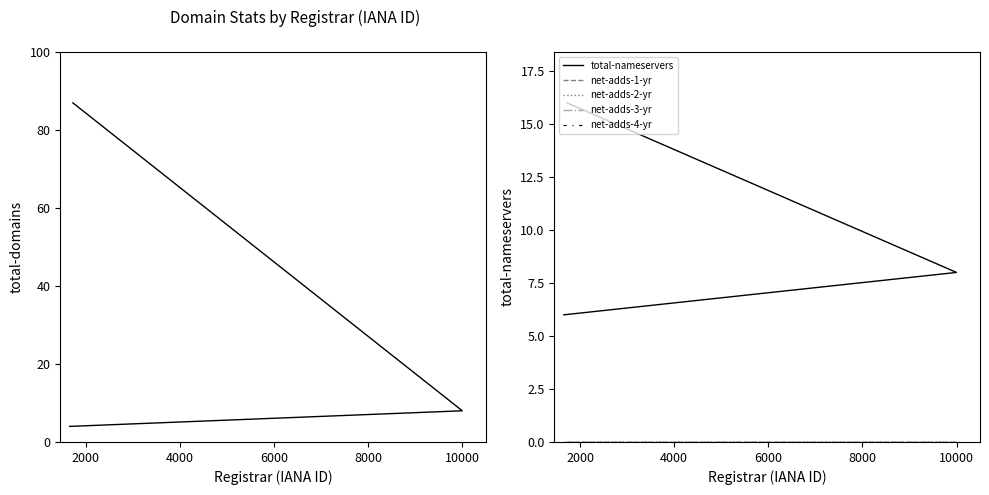

What is the total value across all series at 2000?

16